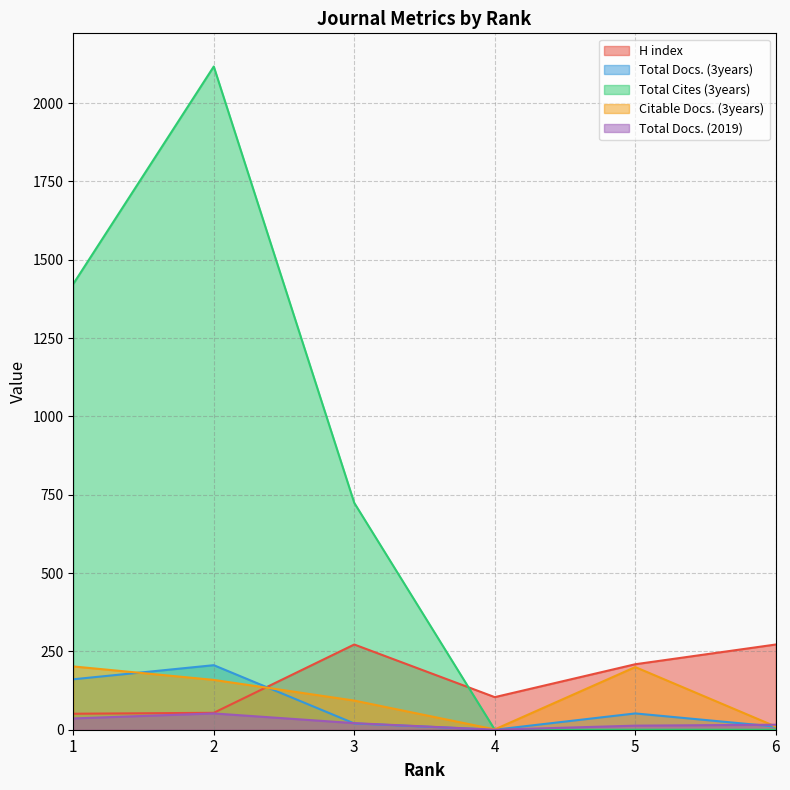

At which label does Citable Docs. (3years) first exceed 159?

1